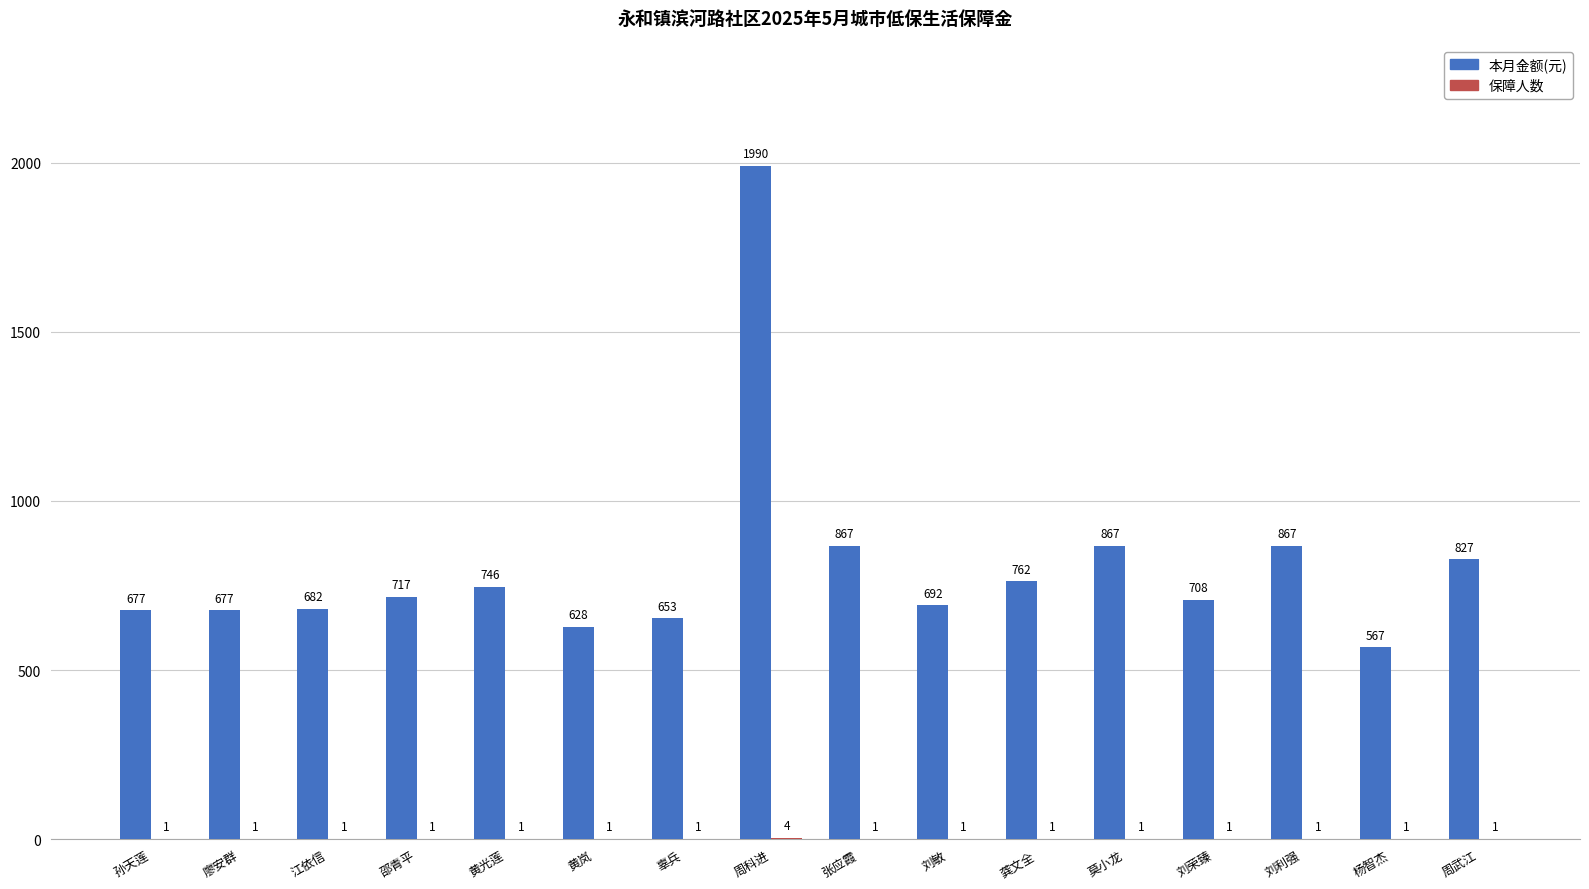

Which series has the largest total across all categories?

本月金额(元)